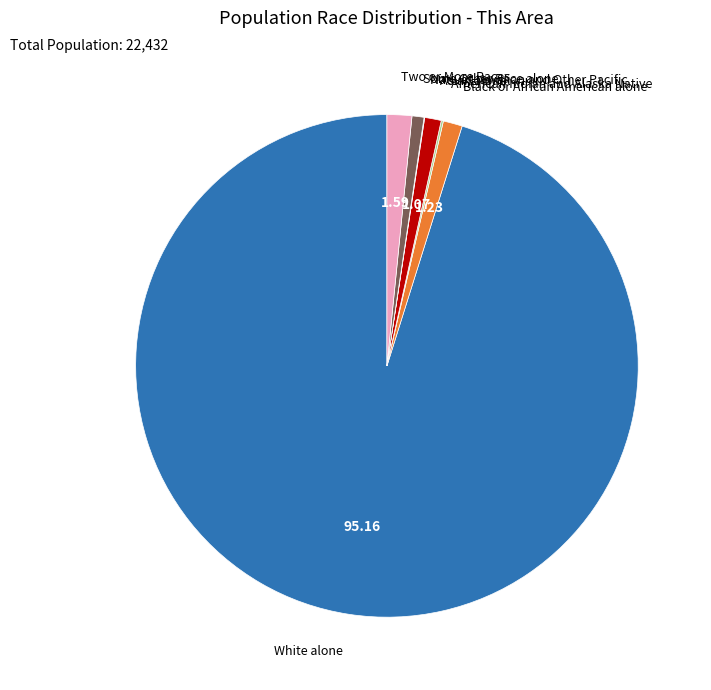

Is there a majority slice in this chart?

Yes